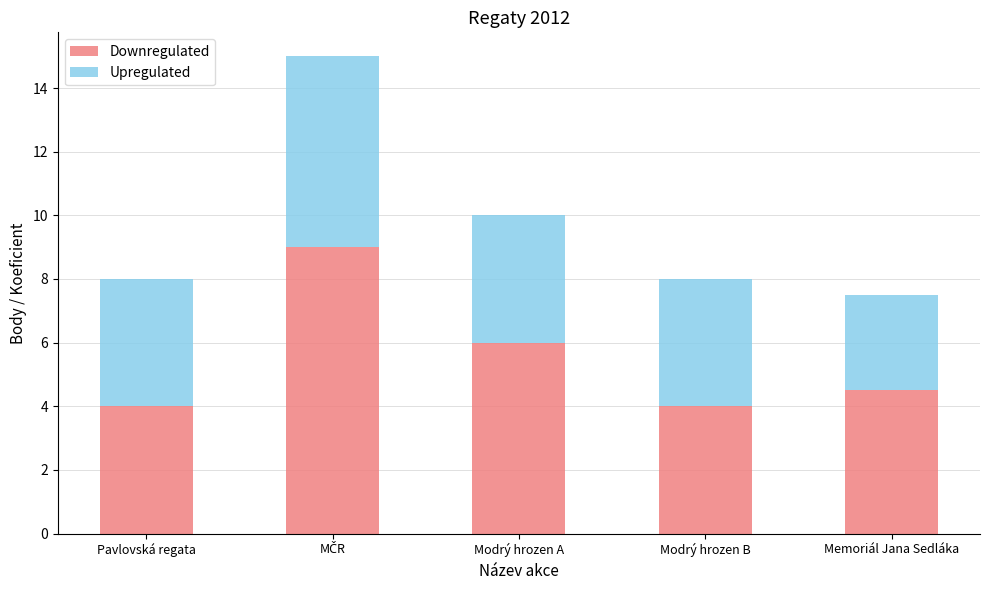

What value does the Downregulated series have at Memoriál Jana Sedláka?

4.5